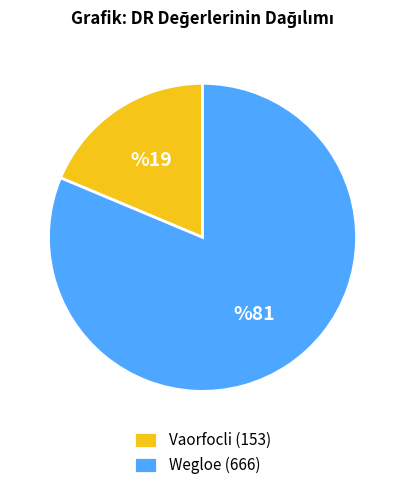

What is the smallest slice in the pie chart?

Vaorfocli